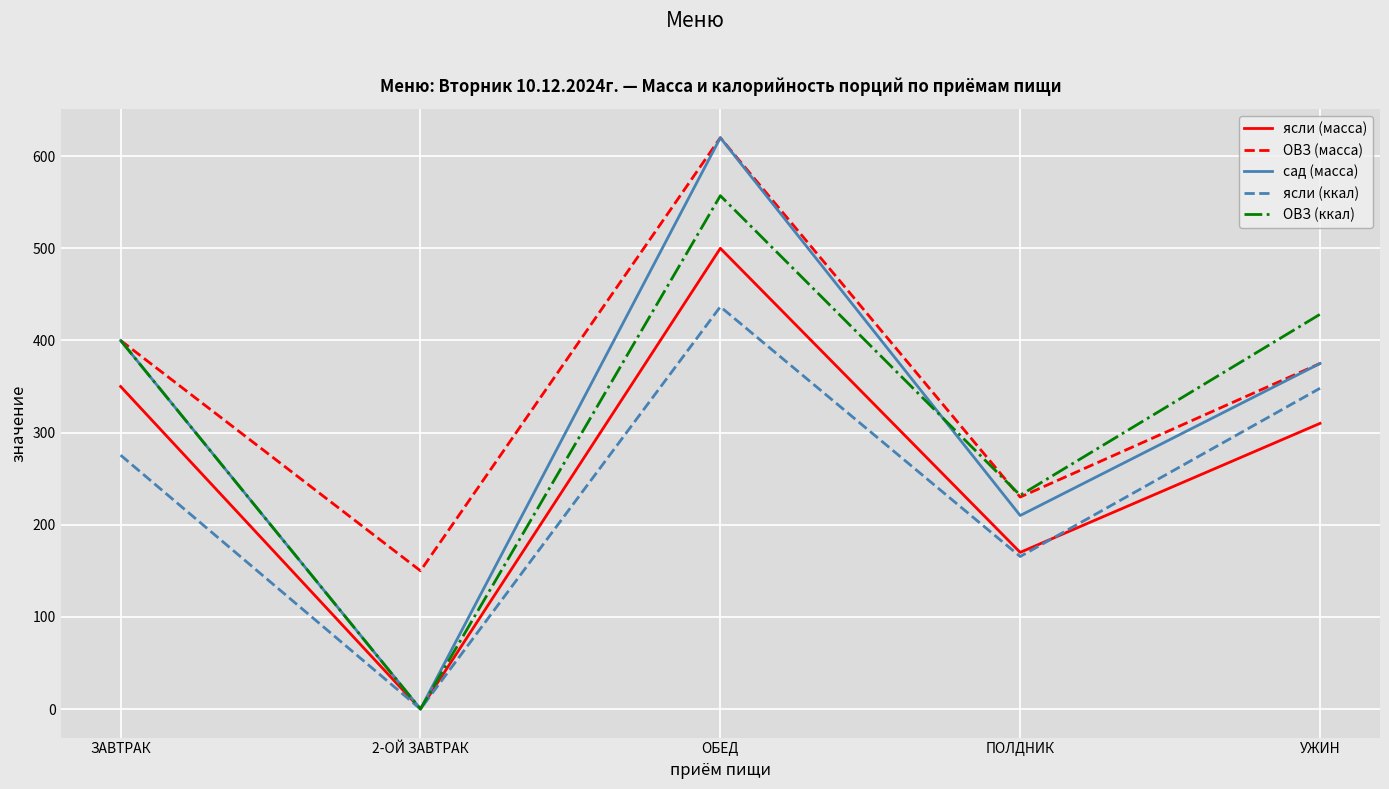

Does the chart display data point markers on the line(s)?

No